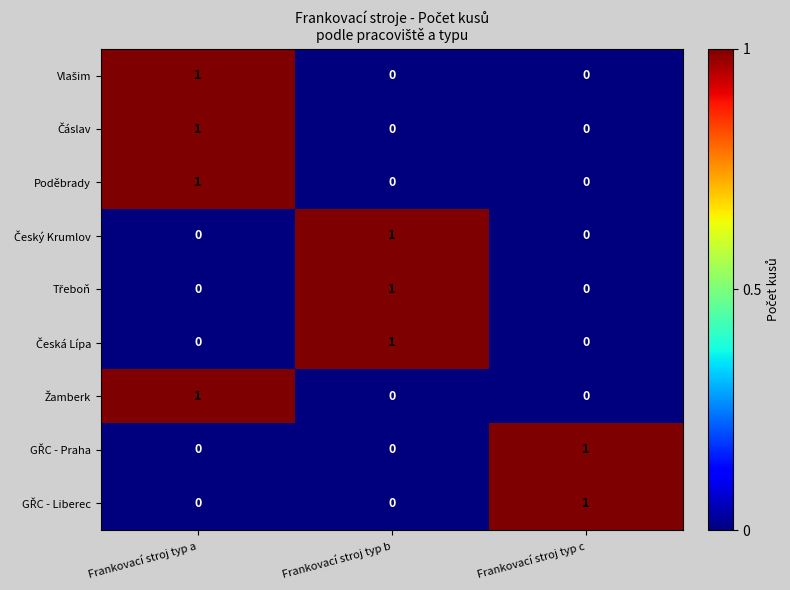

The Poděbrady series shows 1 at Frankovací stroj typ c. True or false?

False